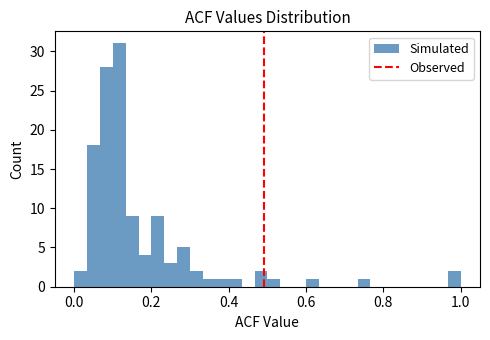

Read against the x-axis, roughly where is the centre of the tallest bar?

0.12